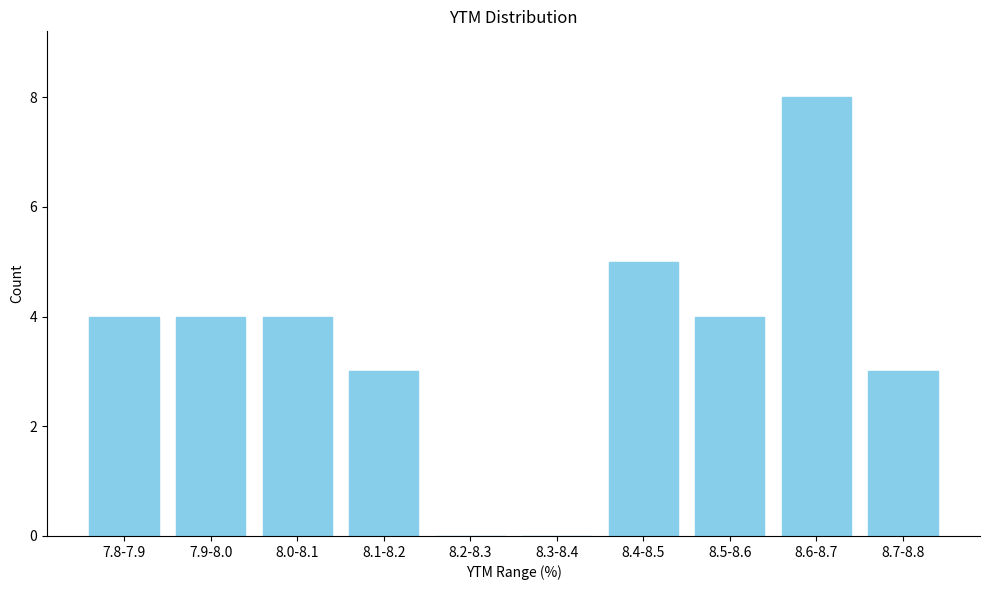

Reading right to left, what are all the values shown in this chart?

8.7-8.8=3	8.6-8.7=8	8.5-8.6=4	8.4-8.5=5	8.3-8.4=0	8.2-8.3=0	8.1-8.2=3	8.0-8.1=4	7.9-8.0=4	7.8-7.9=4